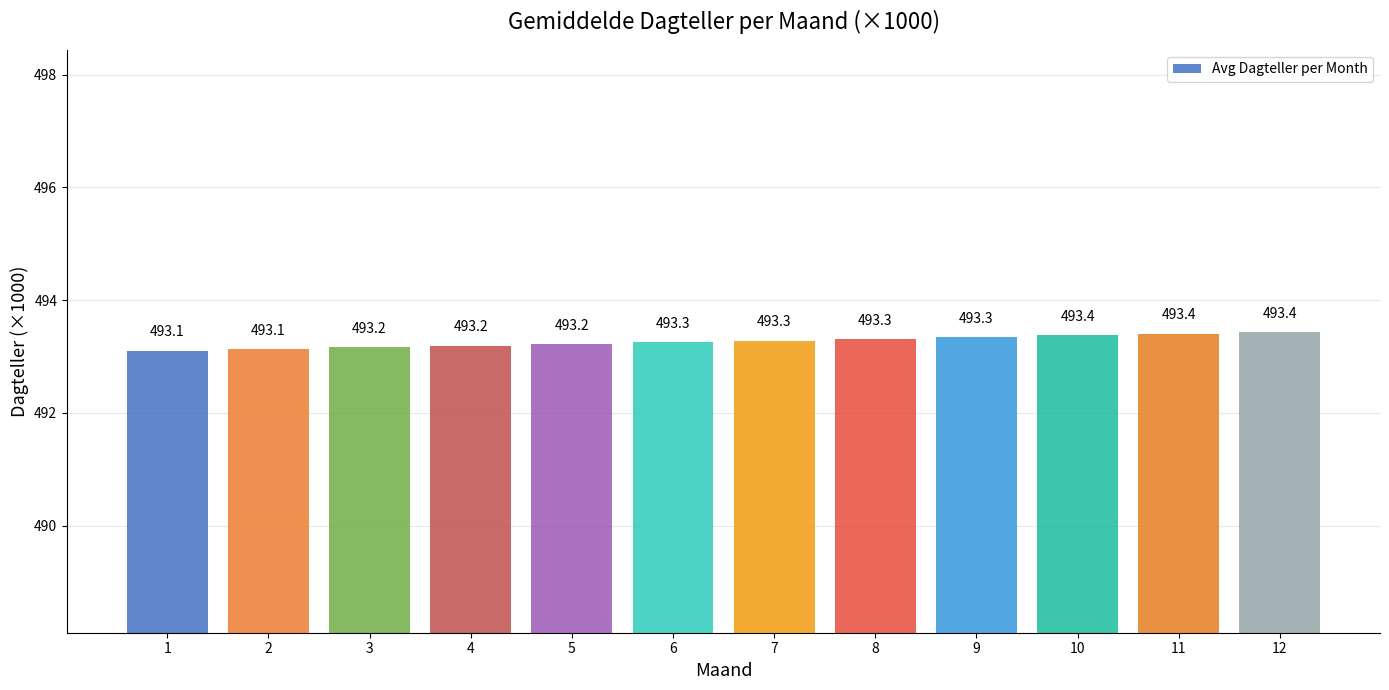

Reading left to right, extract all data points from this chart.

1=493.1	2=493.1	3=493.2	4=493.2	5=493.2	6=493.3	7=493.3	8=493.3	9=493.3	10=493.4	11=493.4	12=493.4